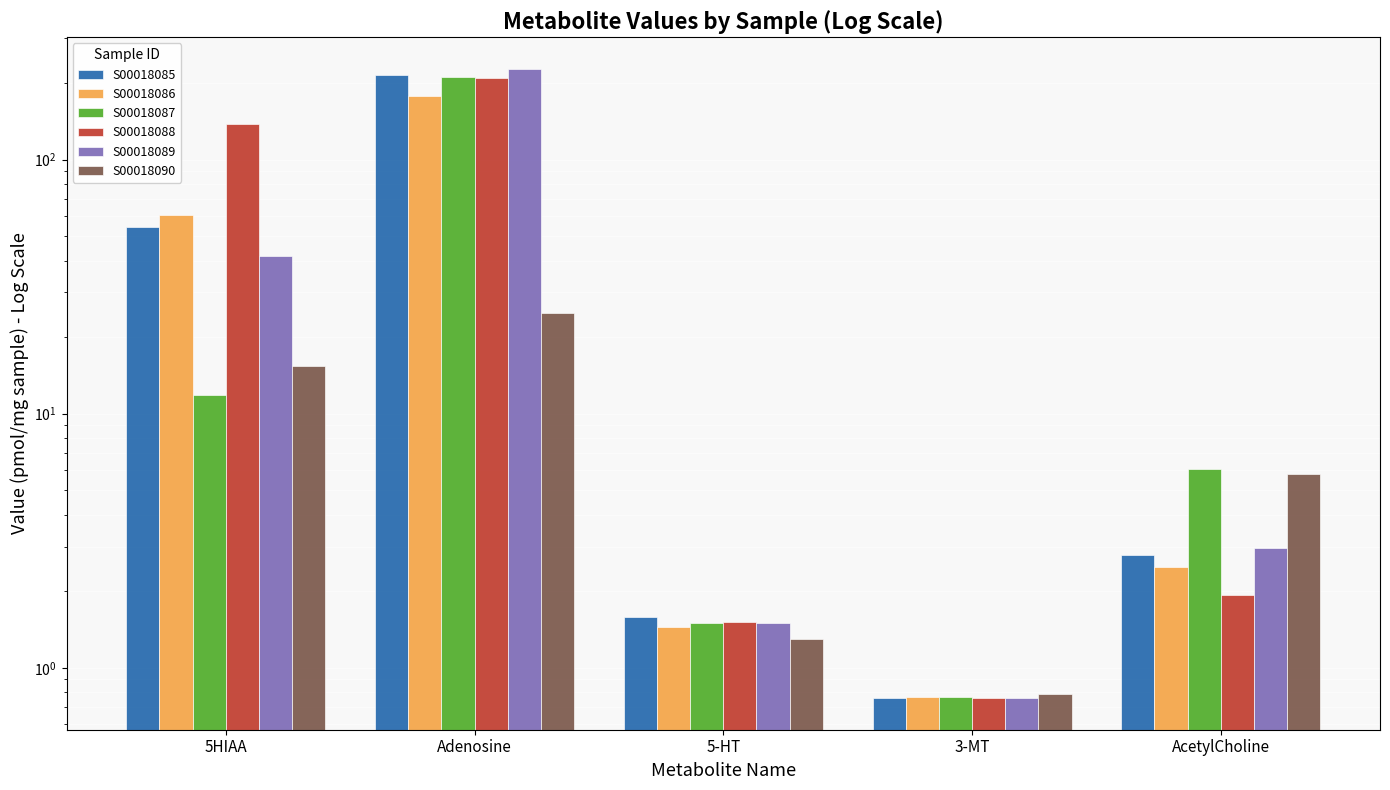

How many bars are there in total?

30